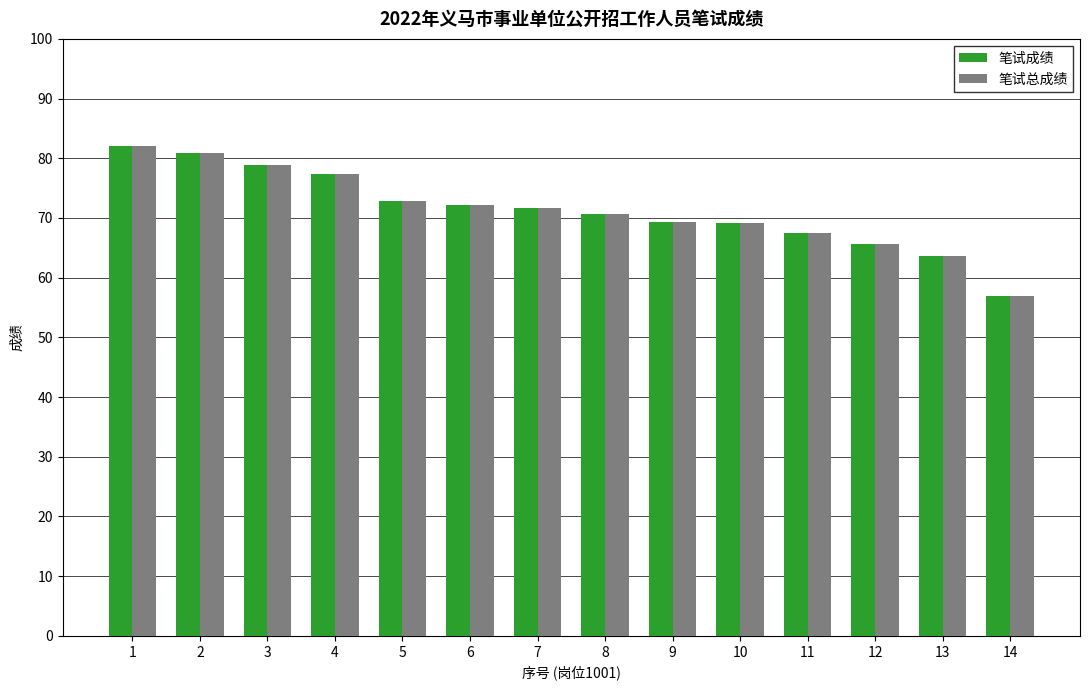

At how many categories does at least one series exceed 58?

13